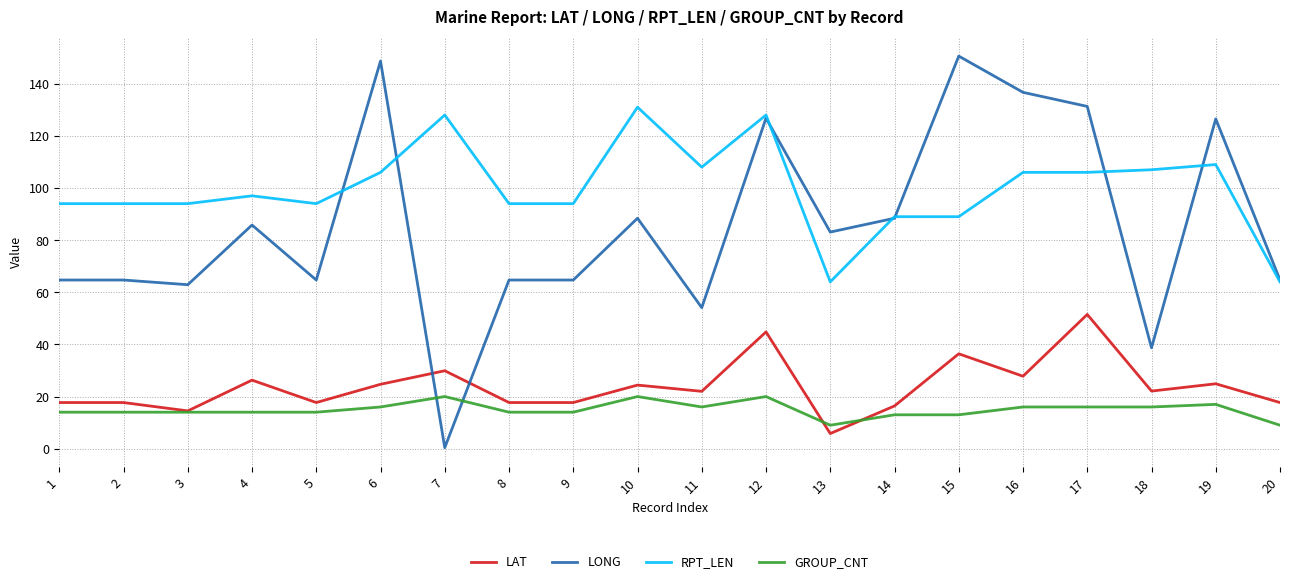

Is the value of GROUP_CNT at 14 greater than the value of RPT_LEN at 4?

No